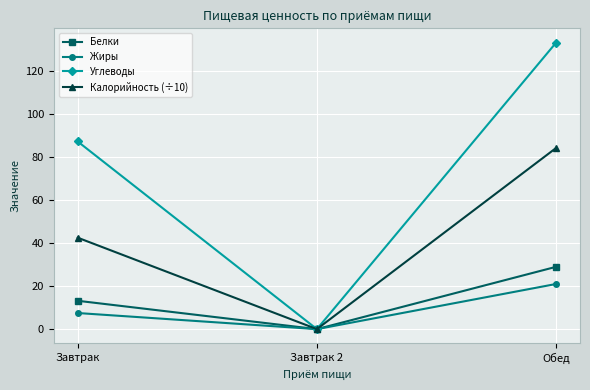

Where does the Углеводы series first go above 87?

Завтрак